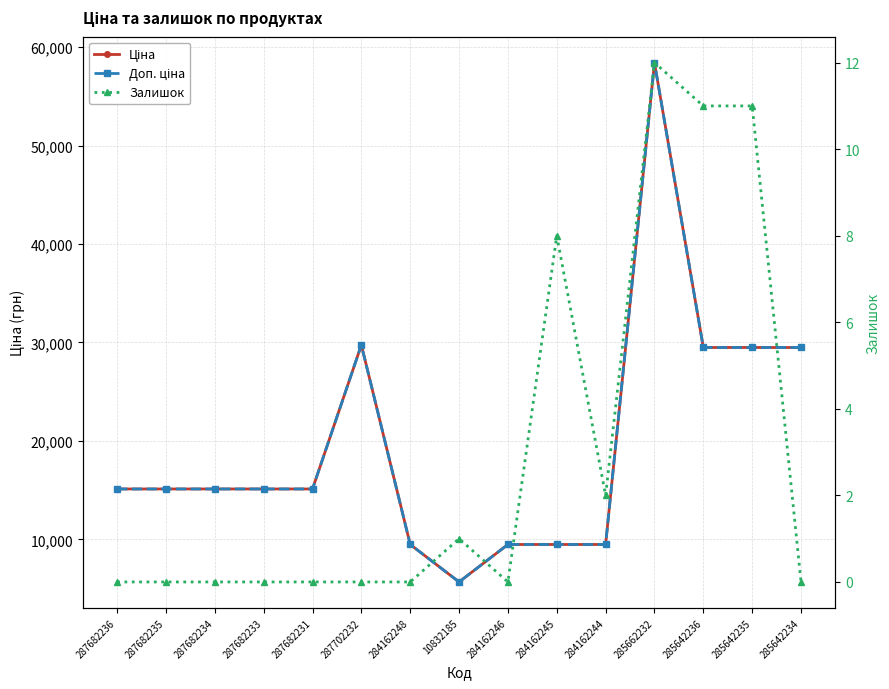

True or false: Ціна and Залишок cross at least once.

False